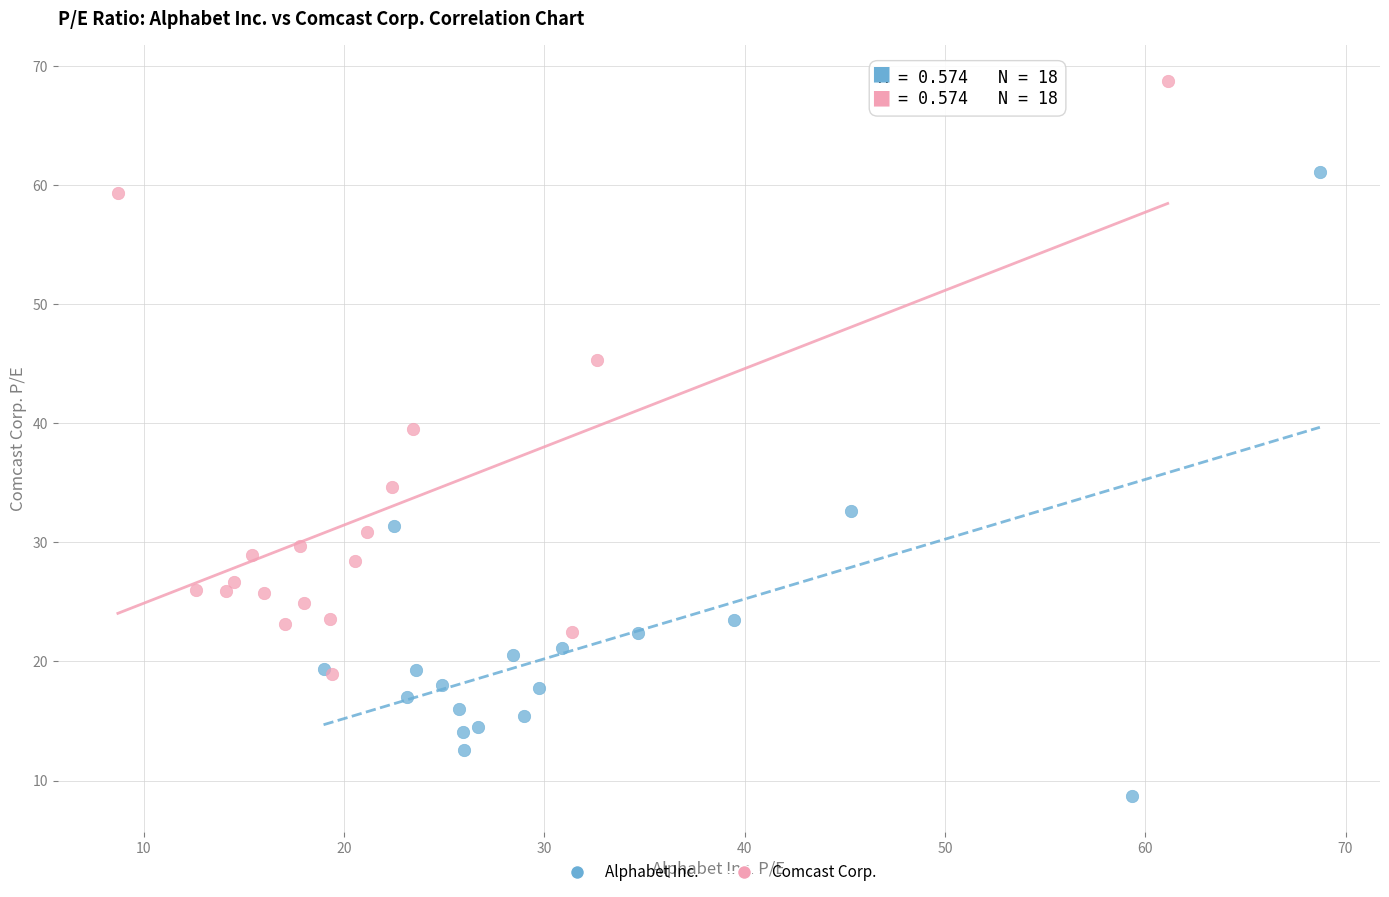

Which series contains the lowest Y value?

Alphabet Inc.